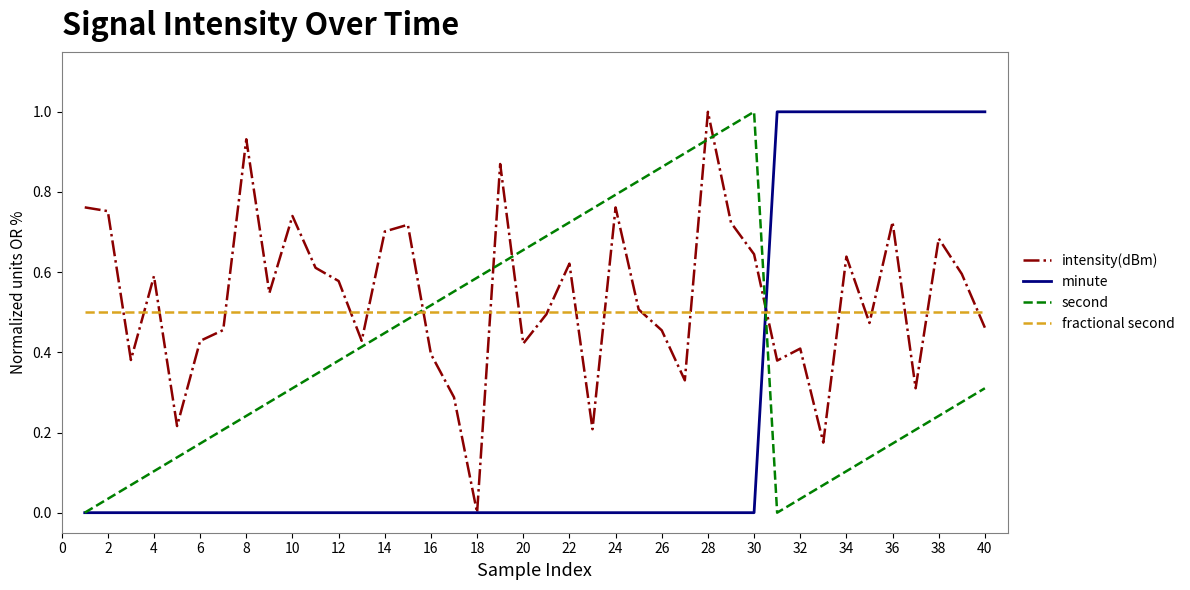

How many lines are shown in the chart?

4